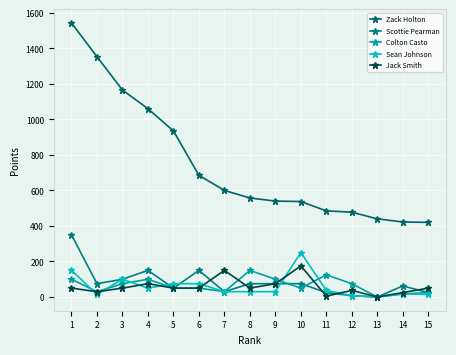

What is the total value across all series at 14?

545.0